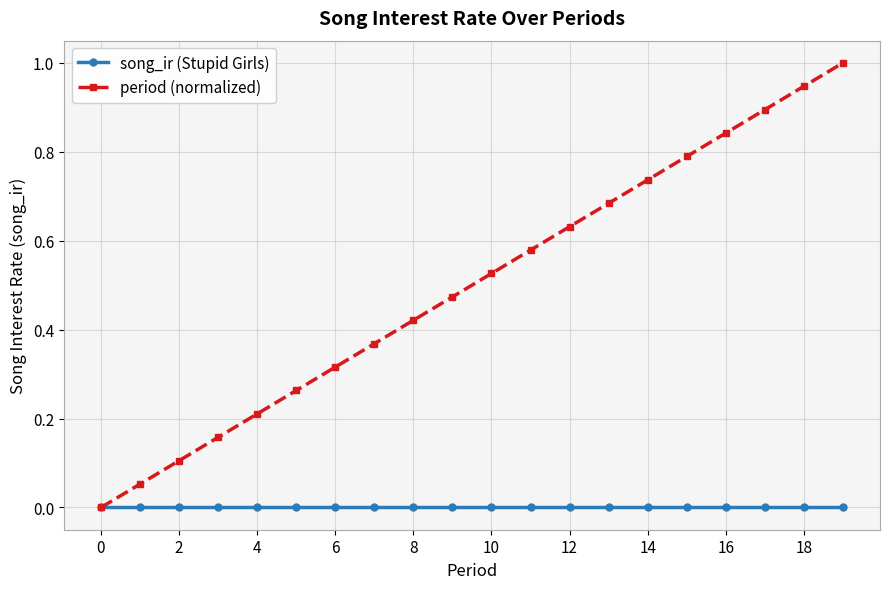

What is the difference between the maximum and minimum values in the period (normalized) series?

1.0